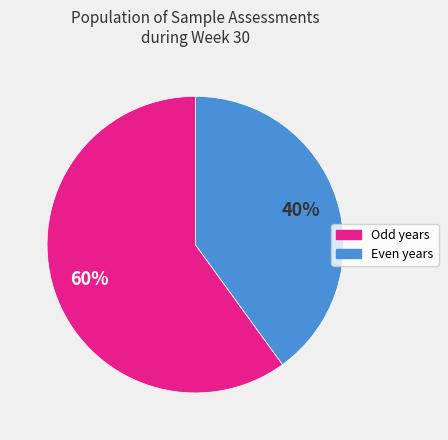

Does any single category account for the majority?

Yes